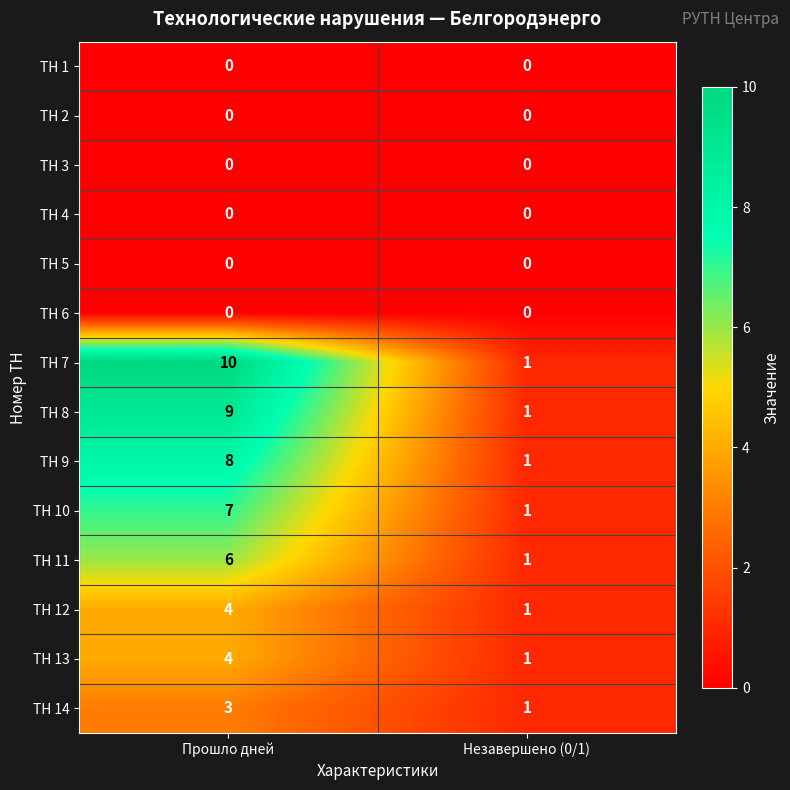

What is the total value across all series at Незавершено (0/1)?

8